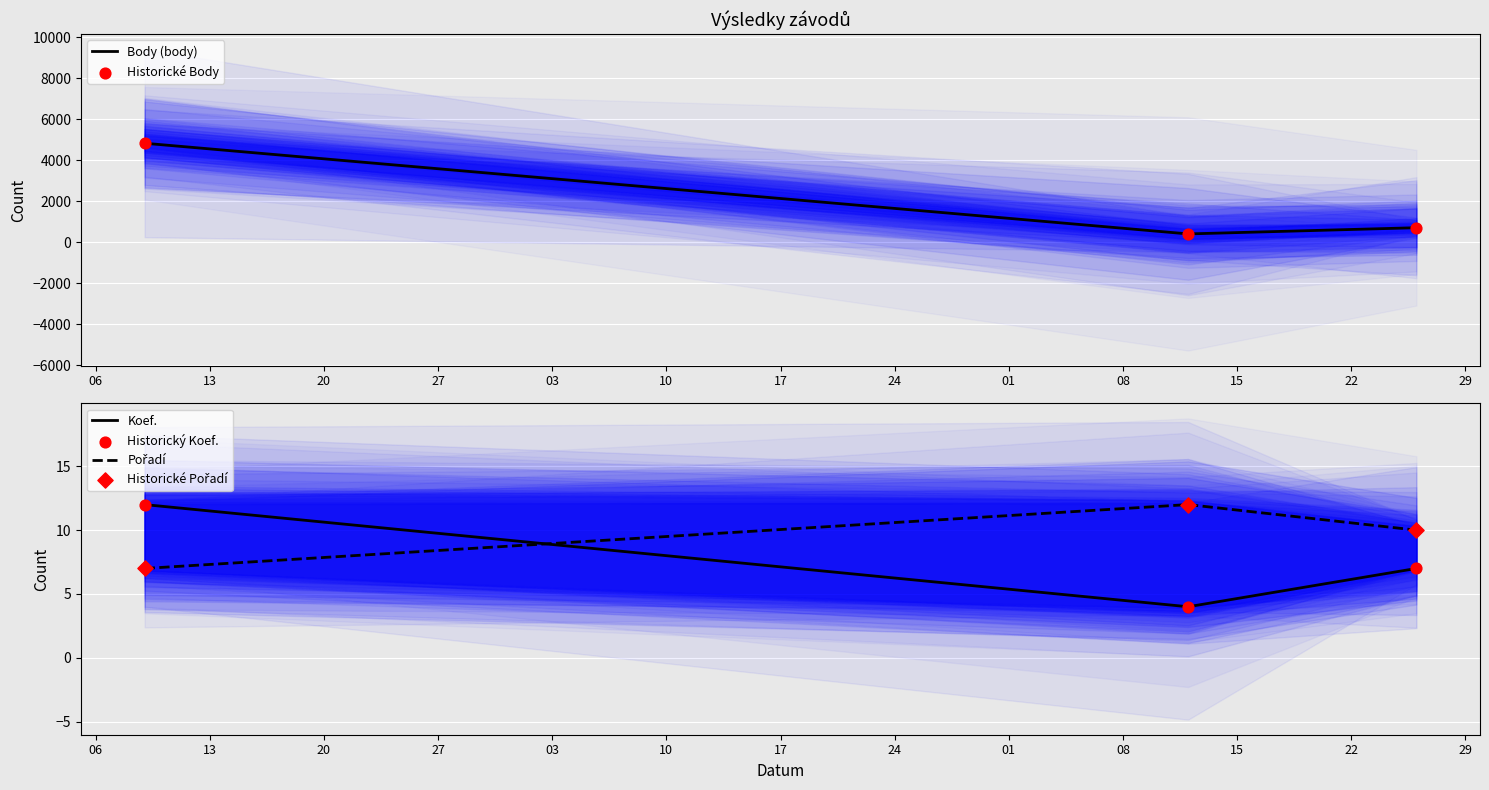

Which series contains the highest Y value?

Body (body)